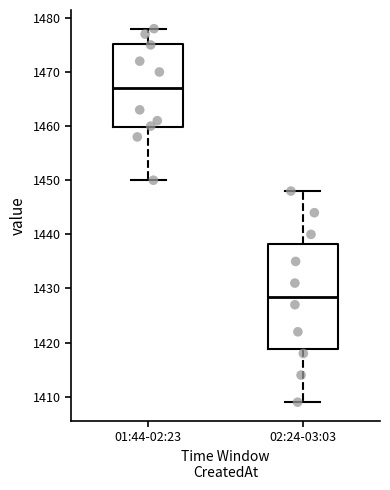

Where does the median line of the box for 01:44-02:23 sit on the y-axis? The values are not printed on the chart, so give them approximately, as read against the axis.

1467